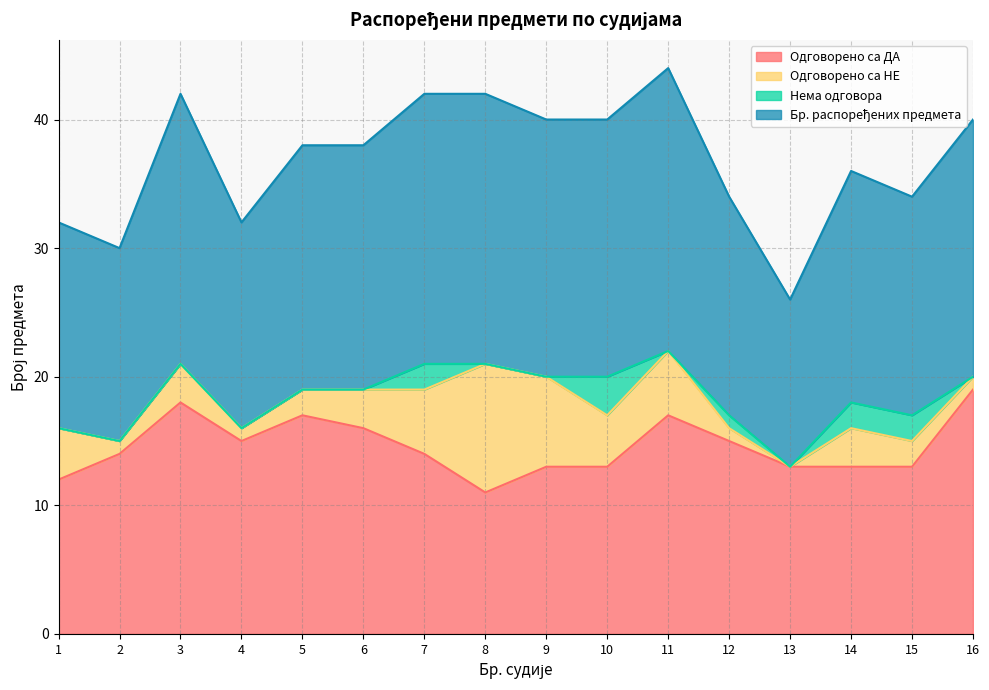

True or false: Одговорено са ДА and Бр. распоређених предмета intersect in this chart.

False